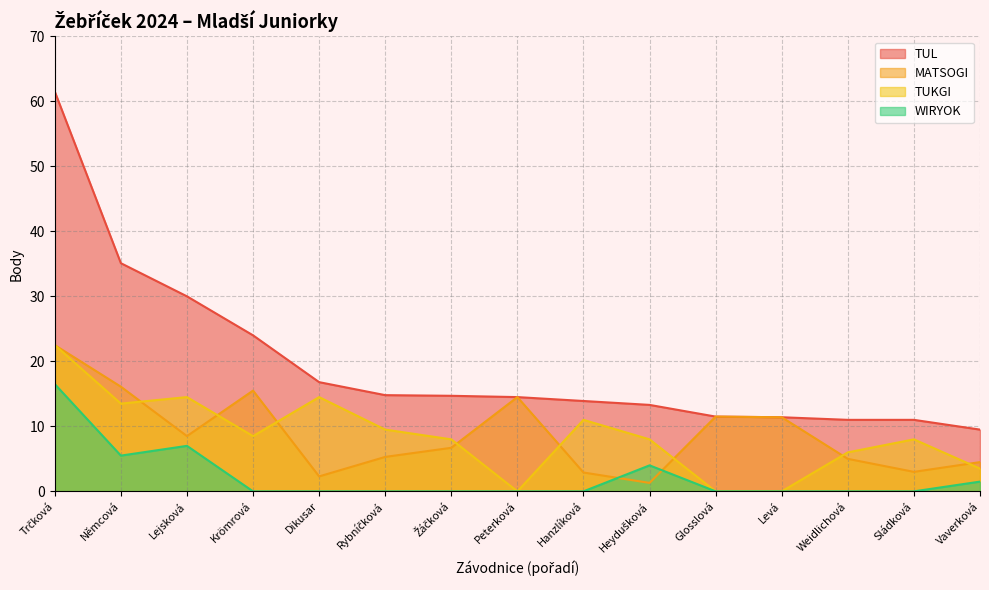

Between Krömrová and Vaverková, which series saw the biggest shift?

TUL